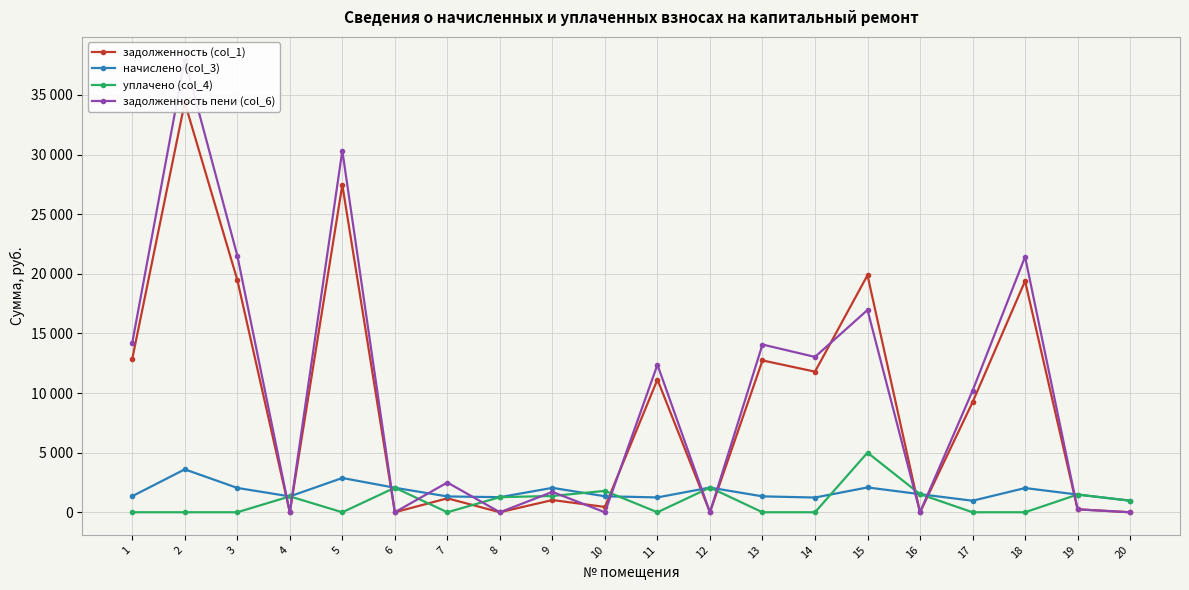

What is the difference between the maximum and minimum values in the задолженность пени (col_6) series?

37967.5